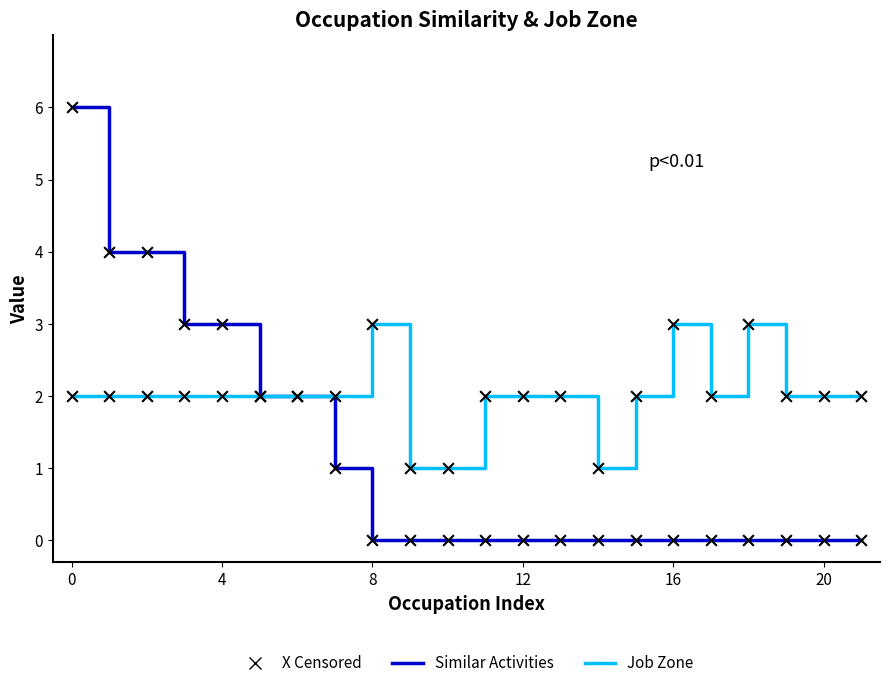

Which series has the largest total across all categories?

Job Zone